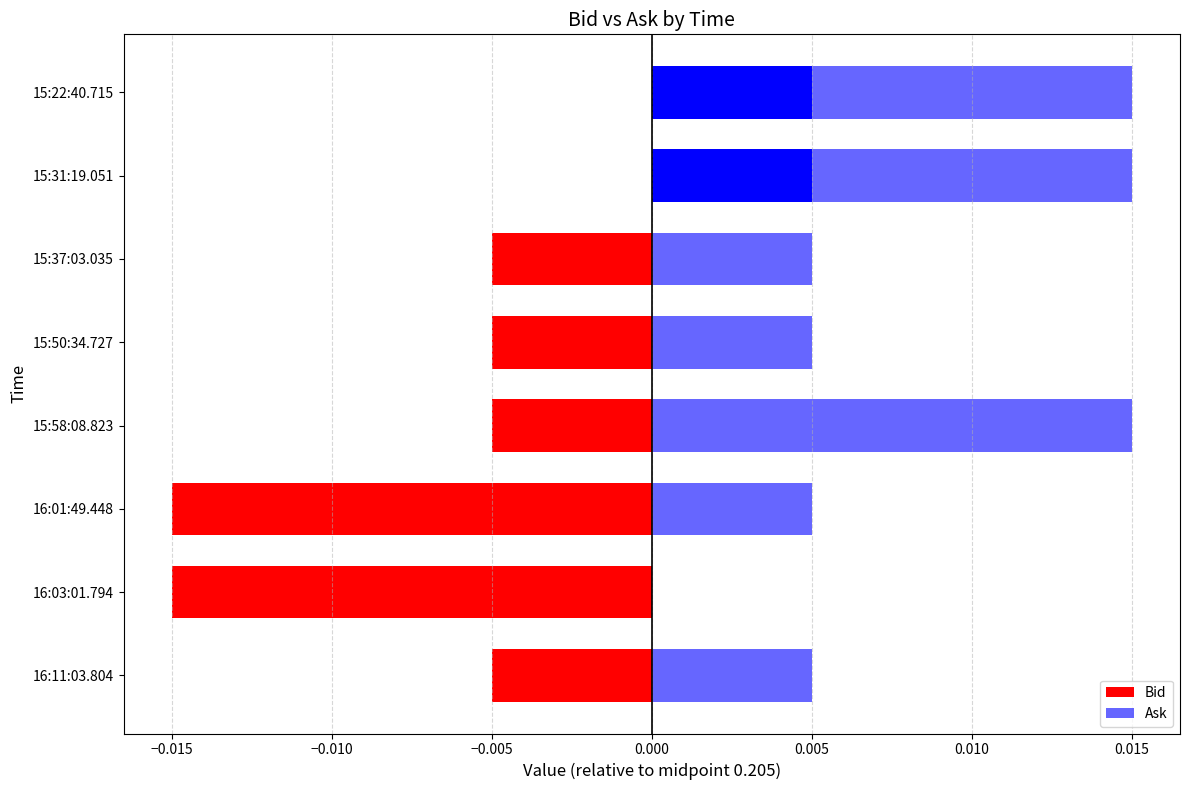

Which series has the widest spread of values?

Bid